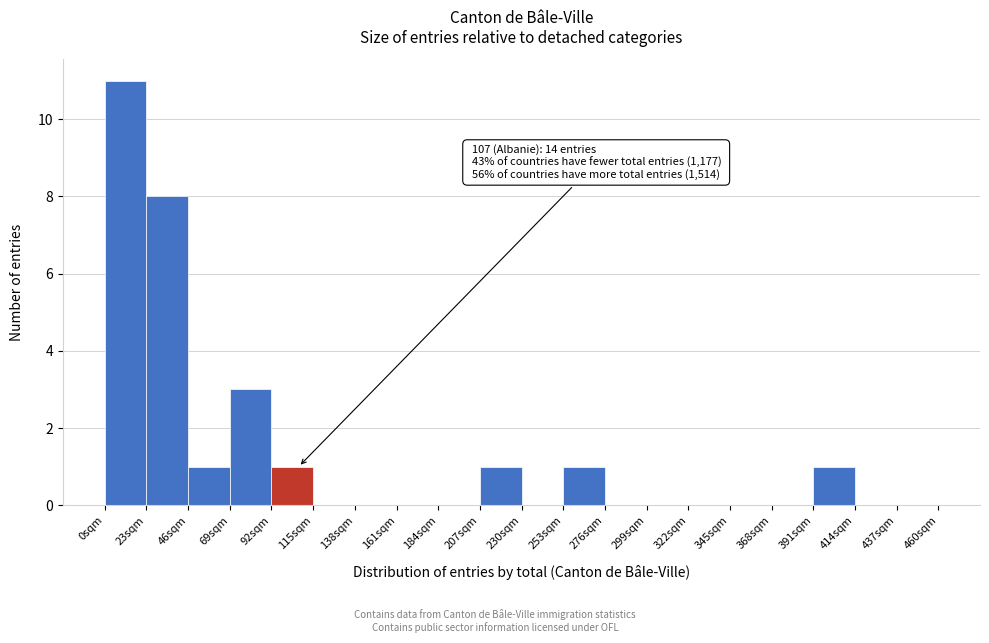

Which range on the x-axis has the tallest bar?

0 to 23